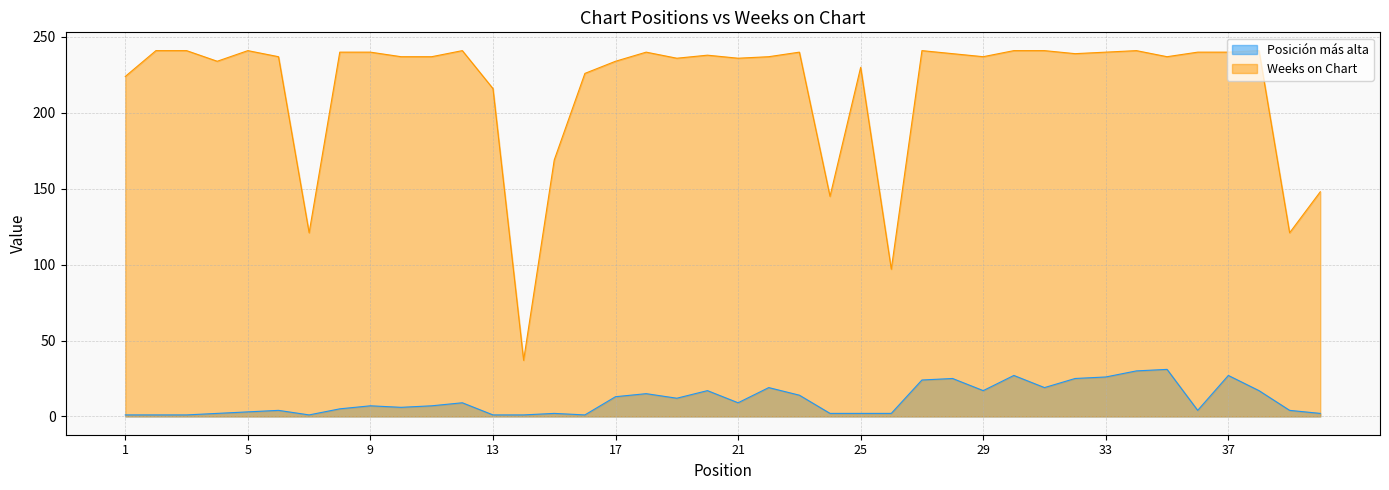

At which label does Posición más alta first exceed 7?

12